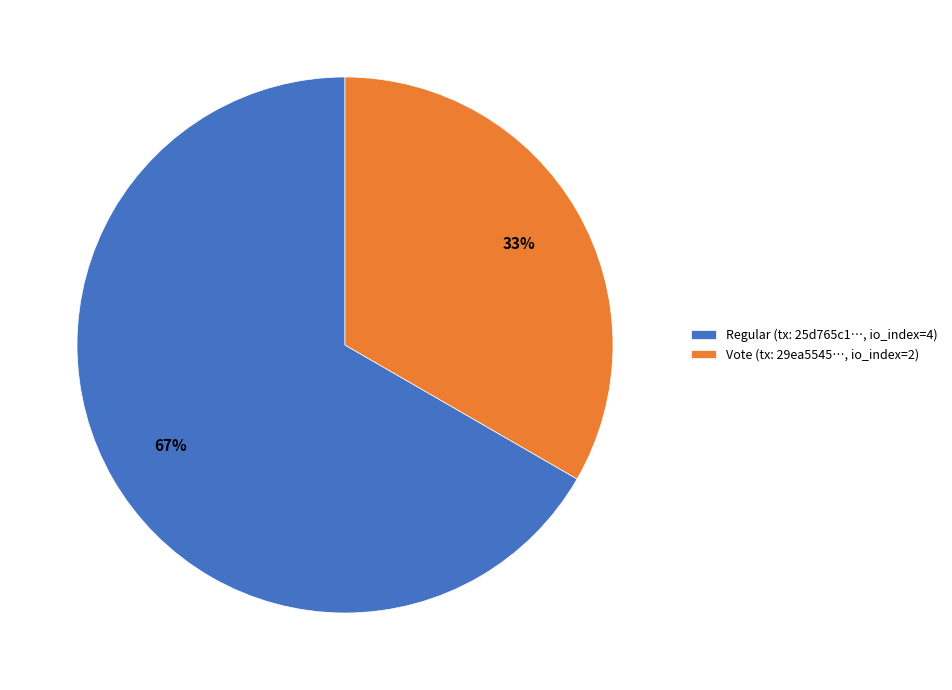

To the nearest percent, what percentage of the pie is Vote (tx: 29ea5545…, io_index=2)?

33%